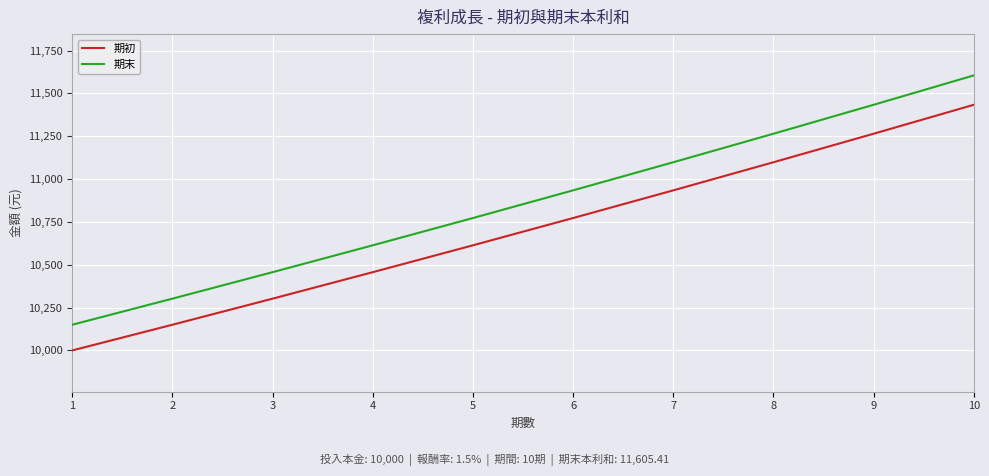

What is the approximate value of 期初 at 6?

10772.8